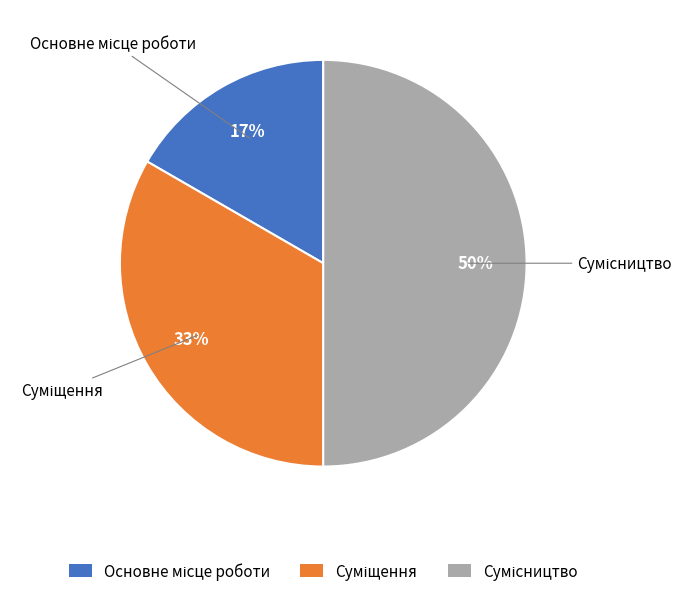

To the nearest percent, what is the average slice percentage?

33%